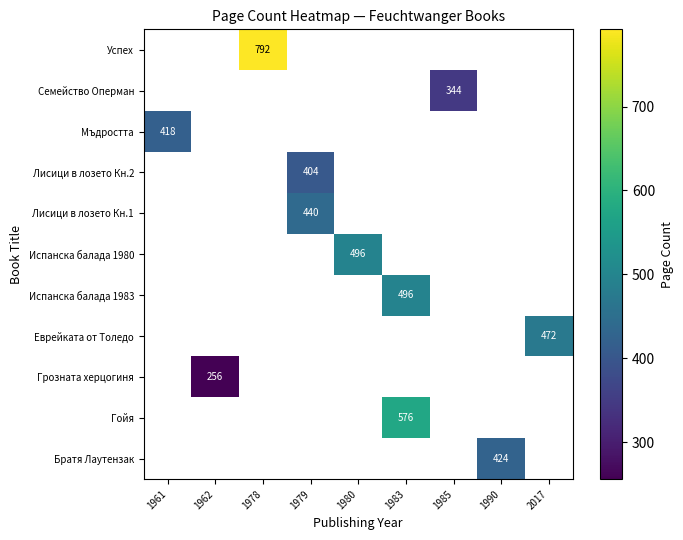

Which category has the lowest value across all series?

1962